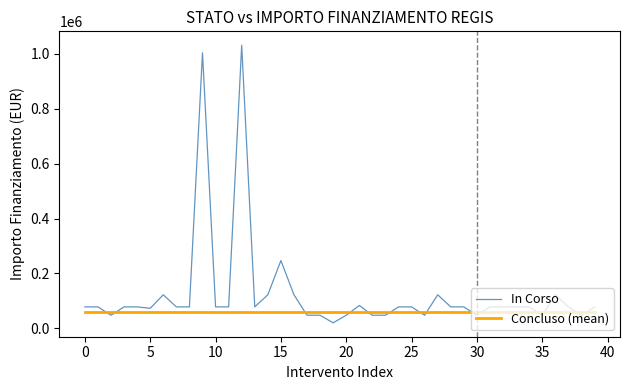

List the series in order of their peak value, highest first.

In Corso, Concluso (mean)